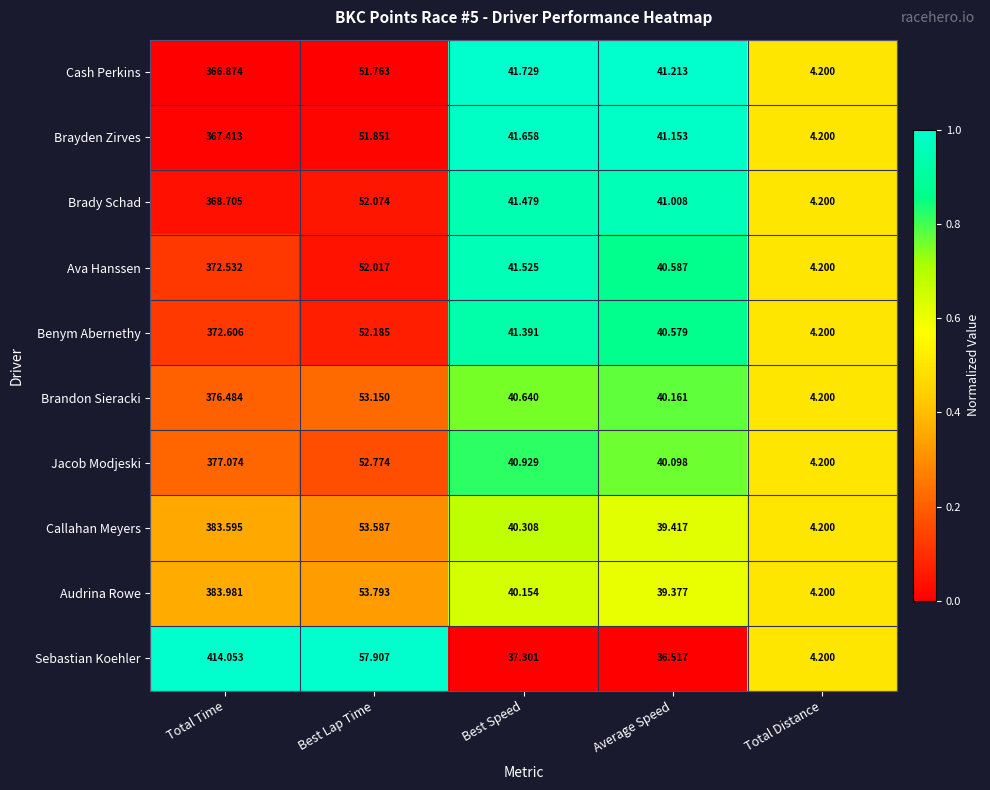

Which series has the widest spread of values?

Sebastian Koehler